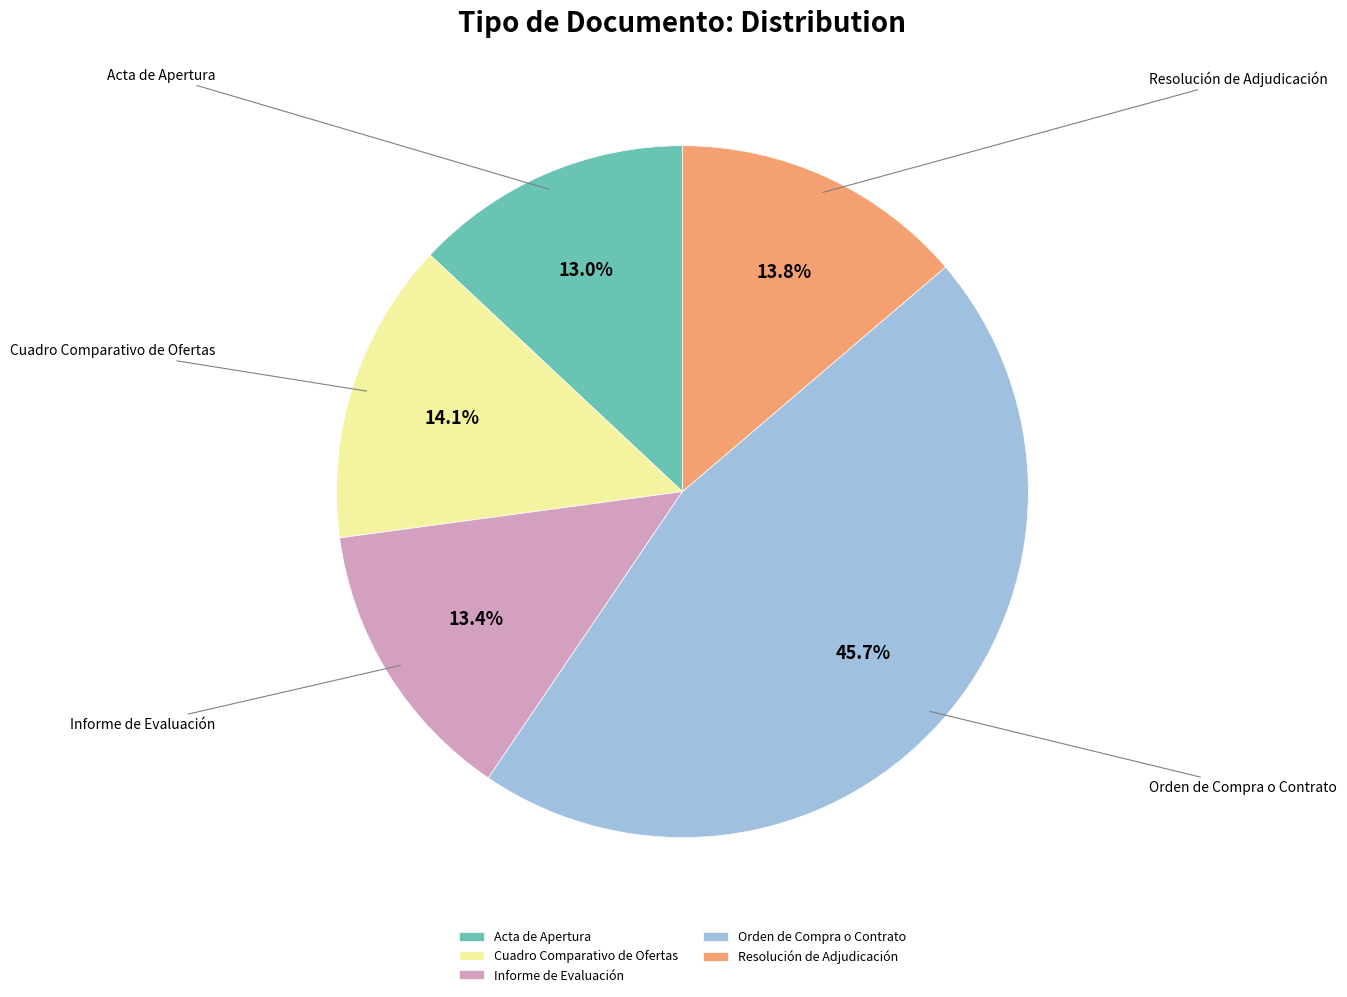

To the nearest percent, what portion does Informe de Evaluación represent?

13%